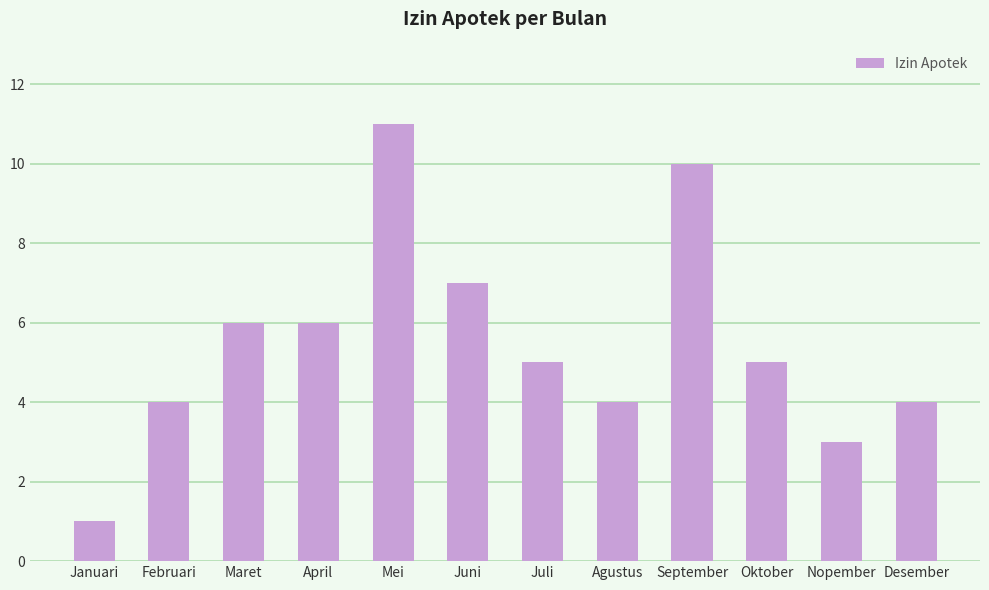

The chart shows a value of 2 at Januari. True or false?

False